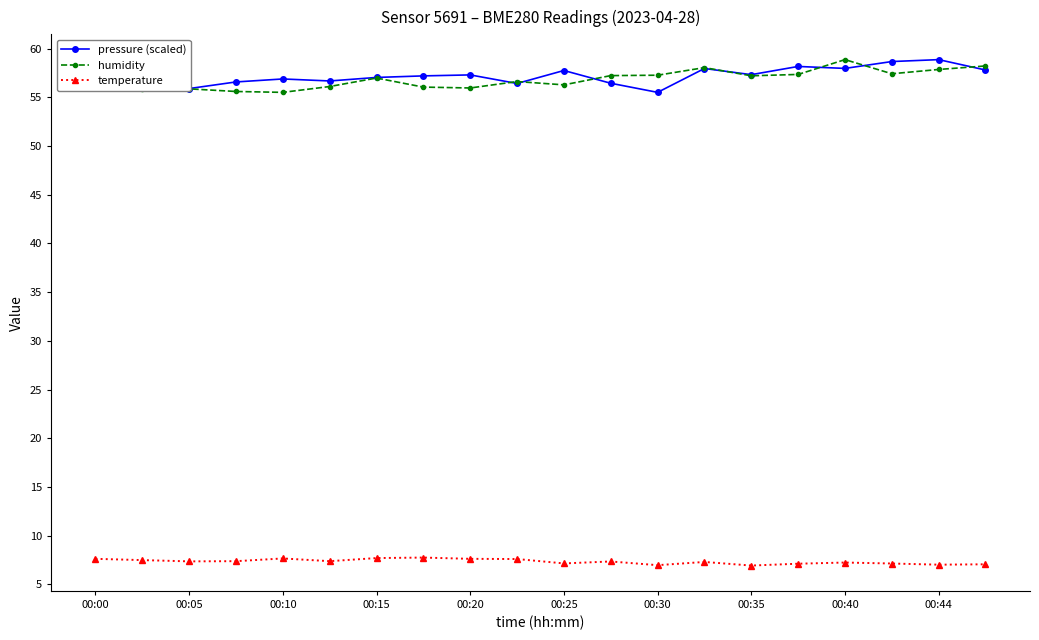

What are all the series names shown in the legend?

pressure (scaled), humidity, temperature